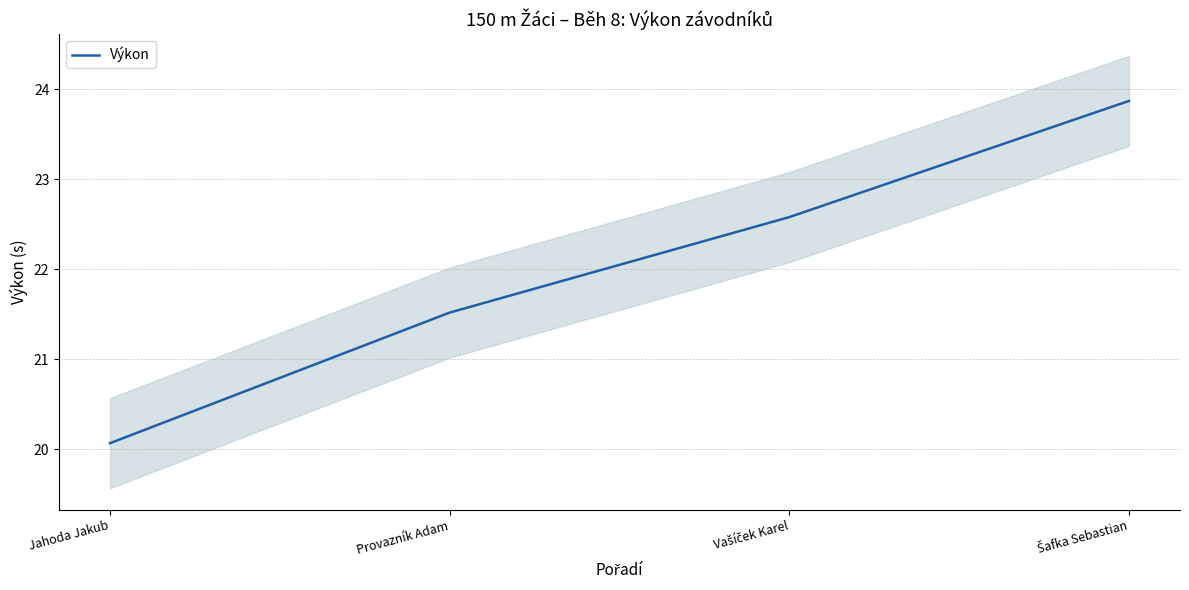

What is the change in value from Provazník Adam to Vašíček Karel?

+1.1